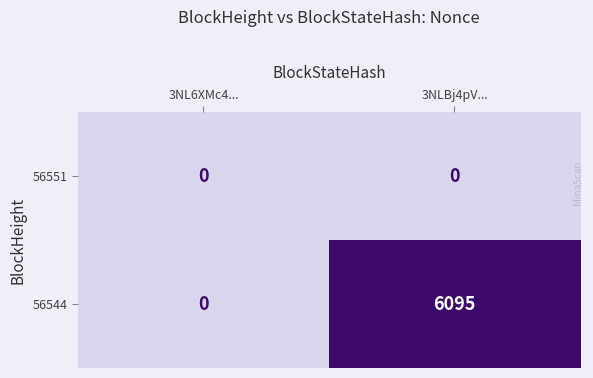

At how many categories does at least one series exceed 739?

1